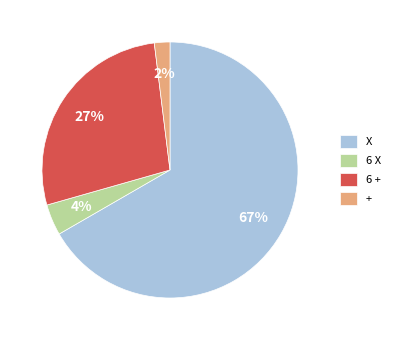

Is it true that X is 55% of the pie?

False